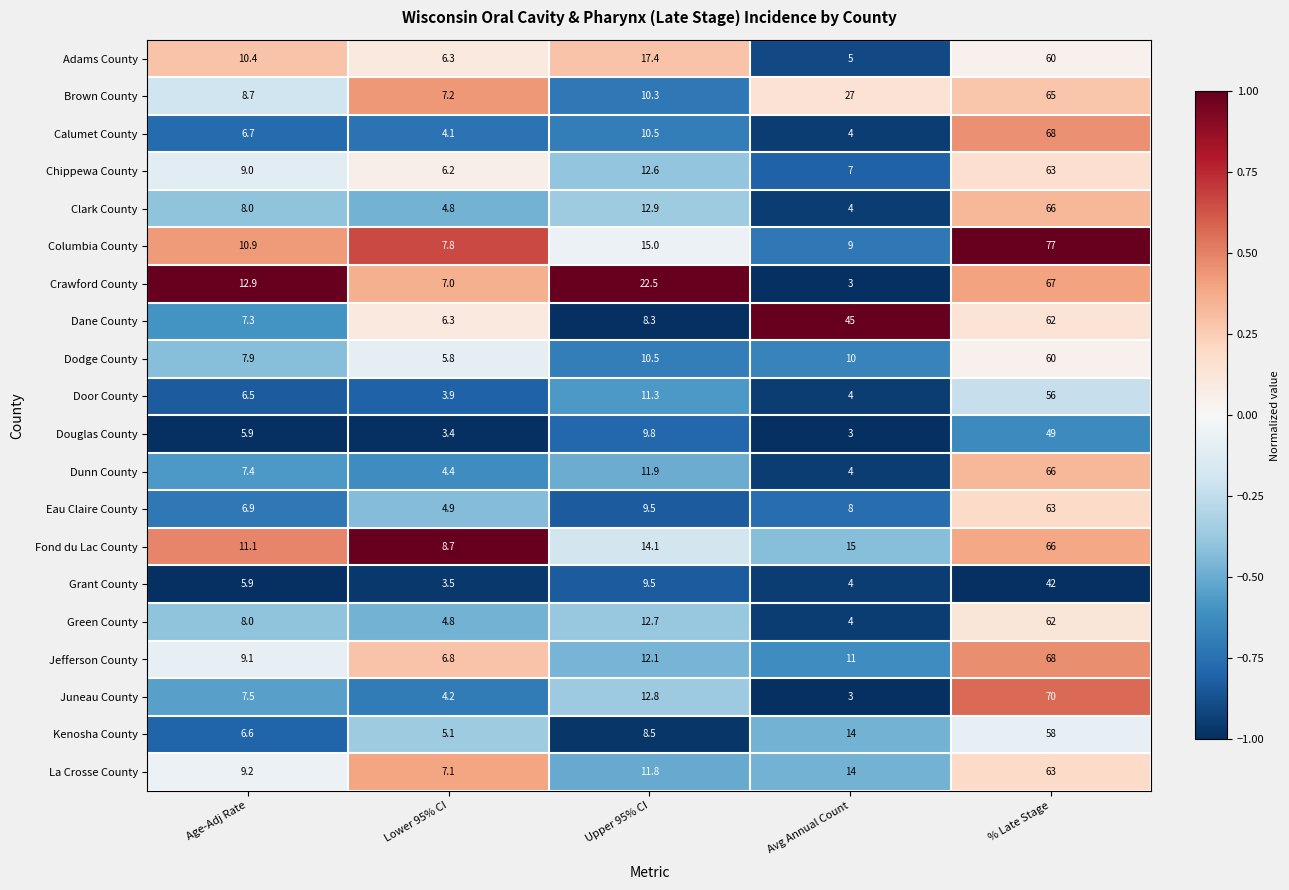

Is it true that Juneau County equals 19.7 at Upper 95% CI?

False